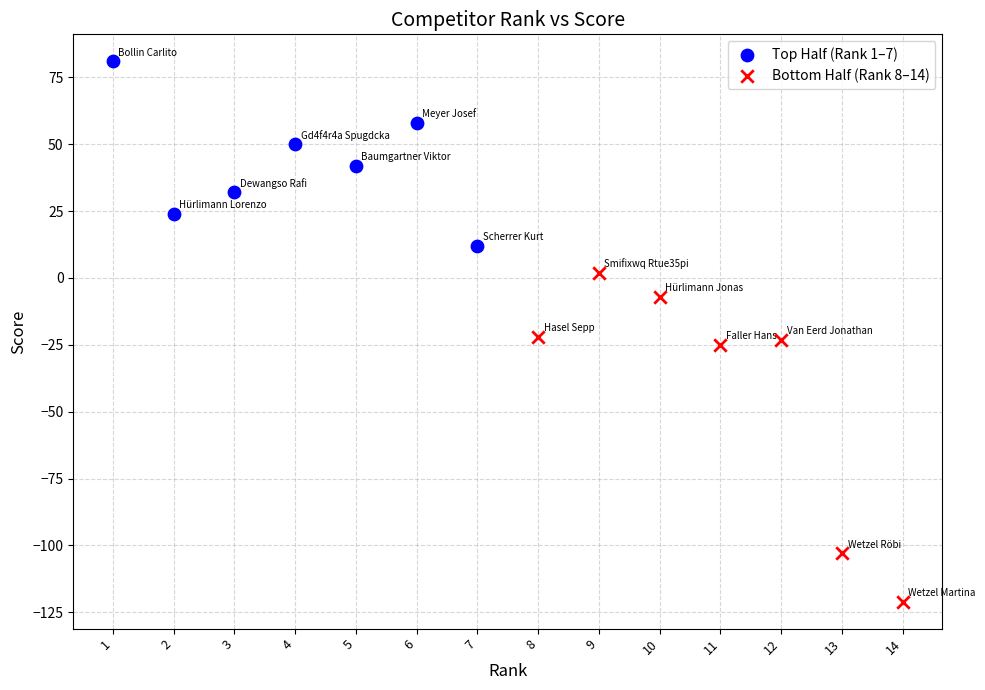

Which series reaches the maximum Y coordinate?

Top Half (Rank 1–7)